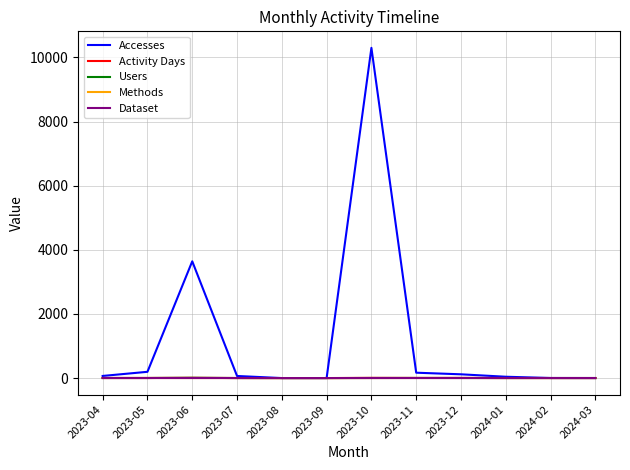

What is the difference between the maximum and minimum values in the Dataset series?

1